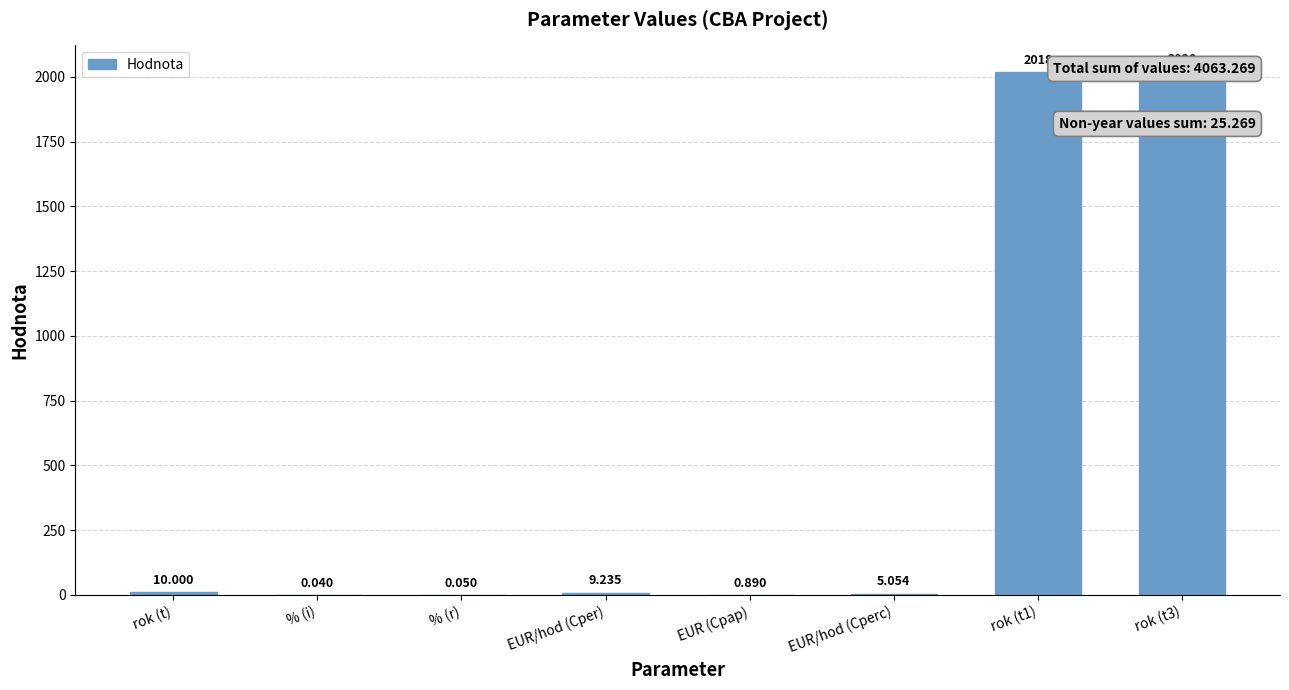

What is the label of the 6th bar from the right?

% (r)